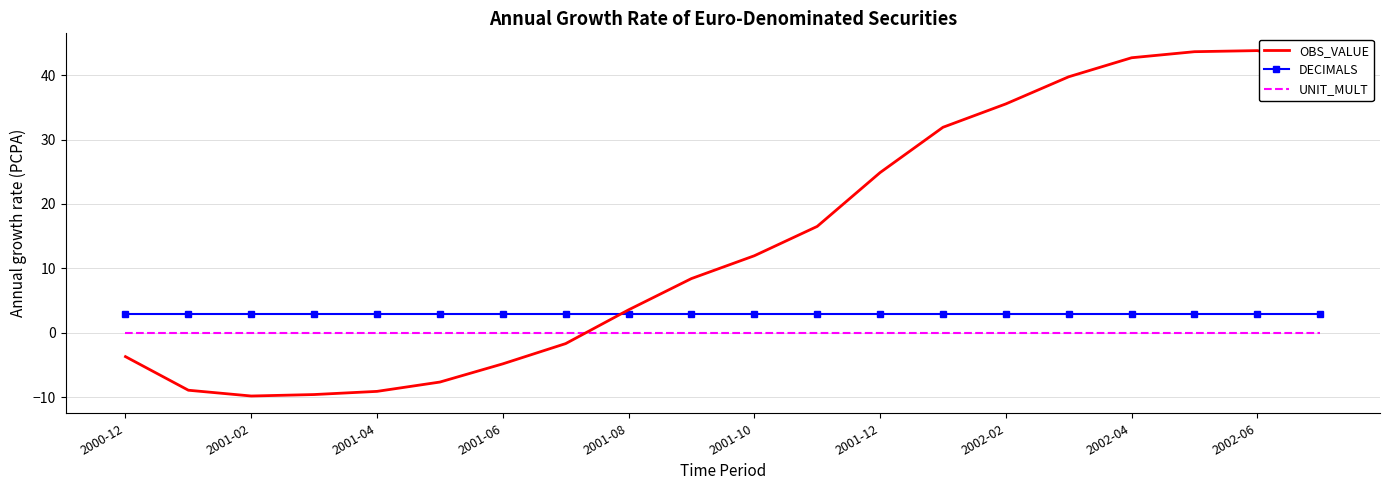

Rank the series by their average value, from lowest to highest.

UNIT_MULT, DECIMALS, OBS_VALUE